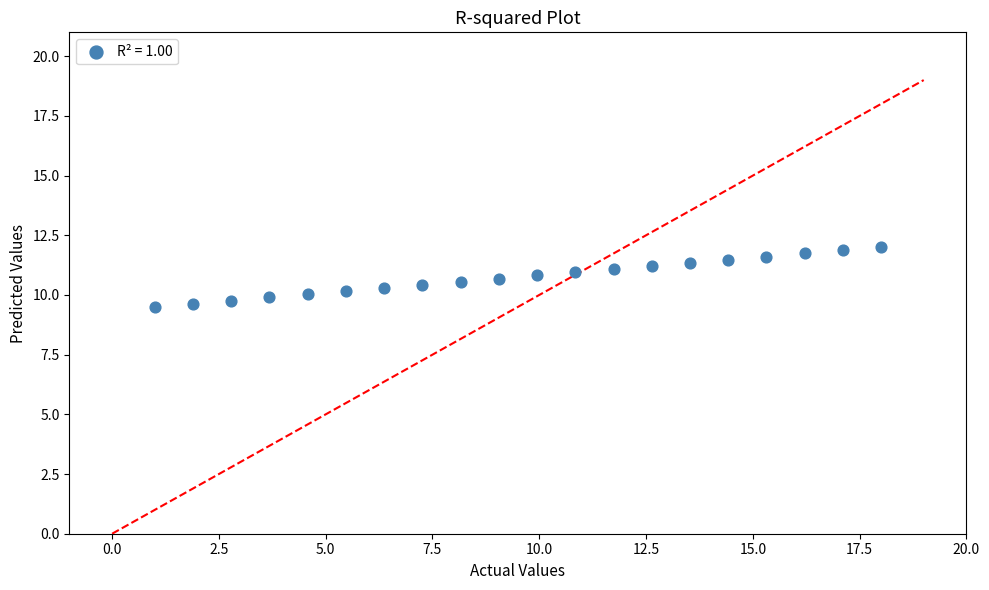

What is the range of Y values (max minus min)?

2.5